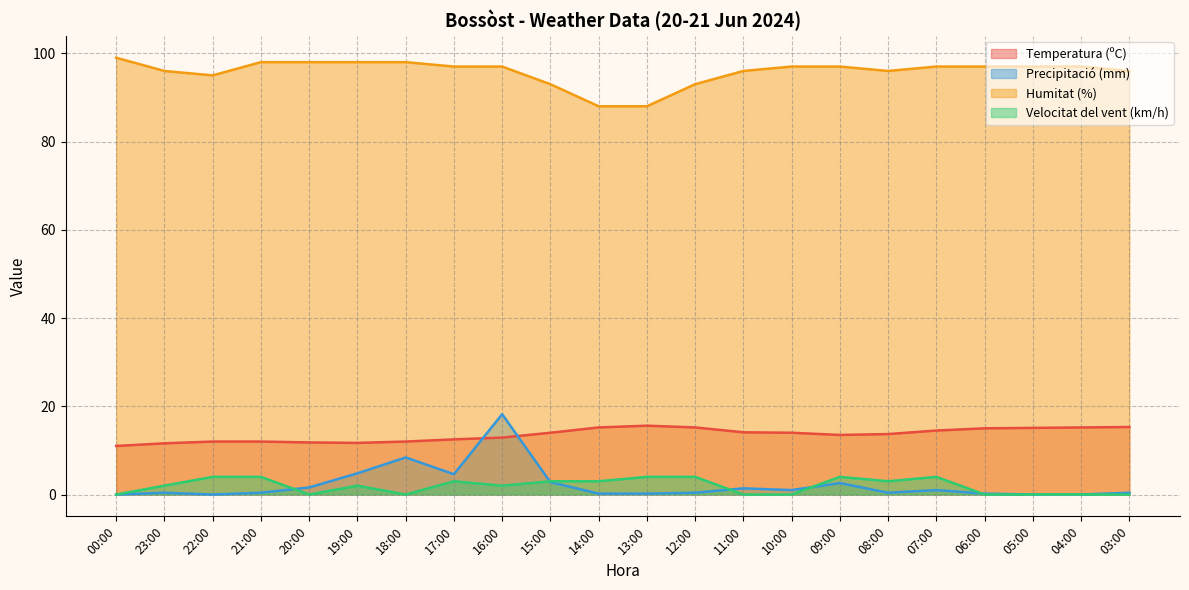

True or false: Velocitat del vent (km/h) and Humitat (%) intersect in this chart.

False